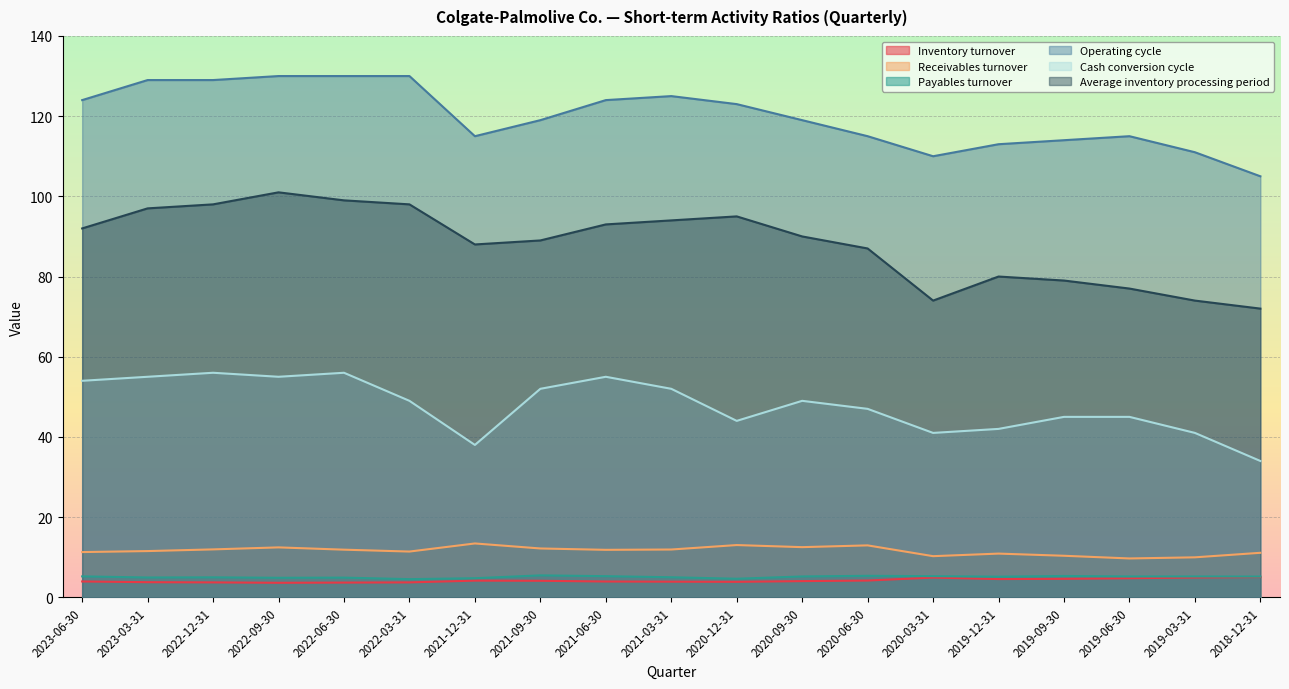

Between 2022-12-31 and 2022-09-30, which series saw the biggest shift?

Average inventory processing period